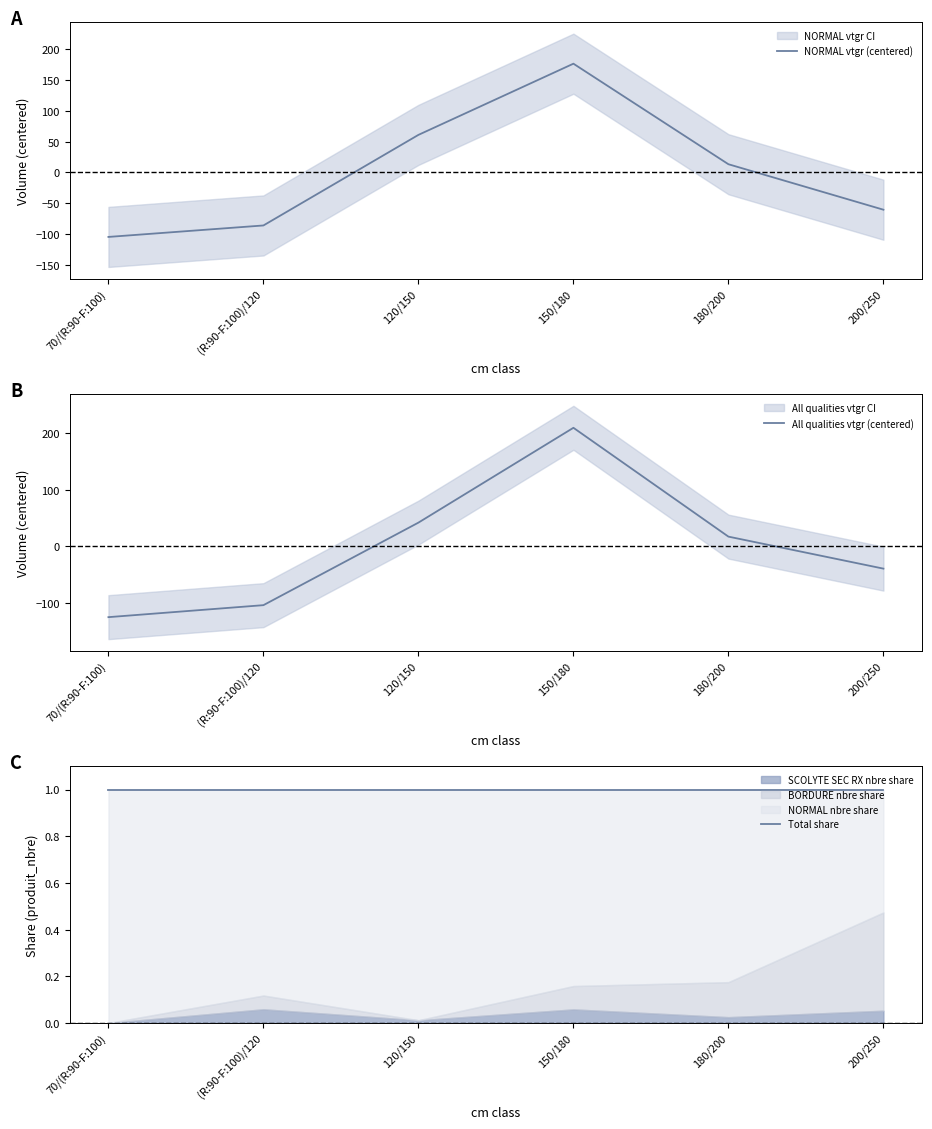

How many series are shown in this chart?

3